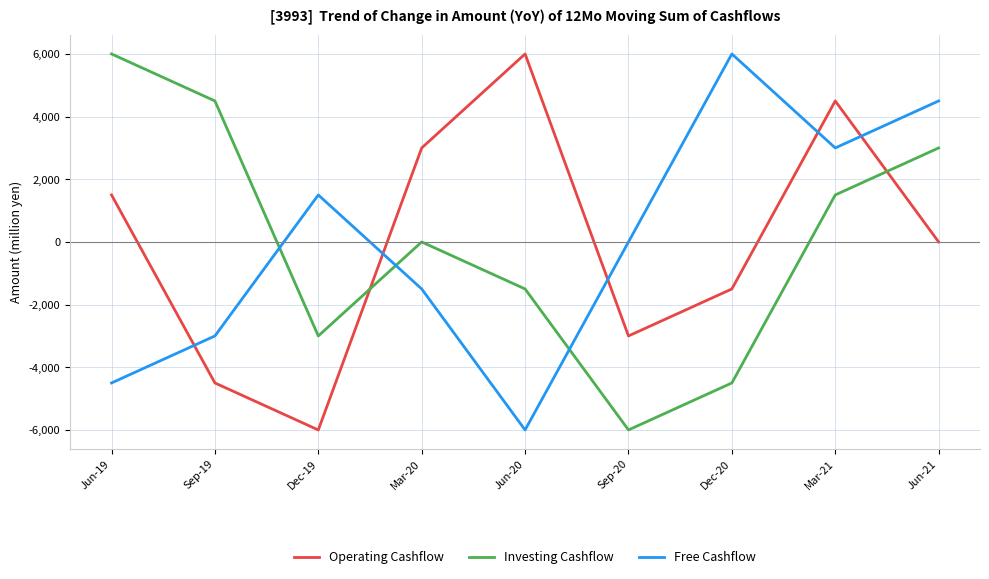

What is the minimum value for Free Cashflow?

-6000